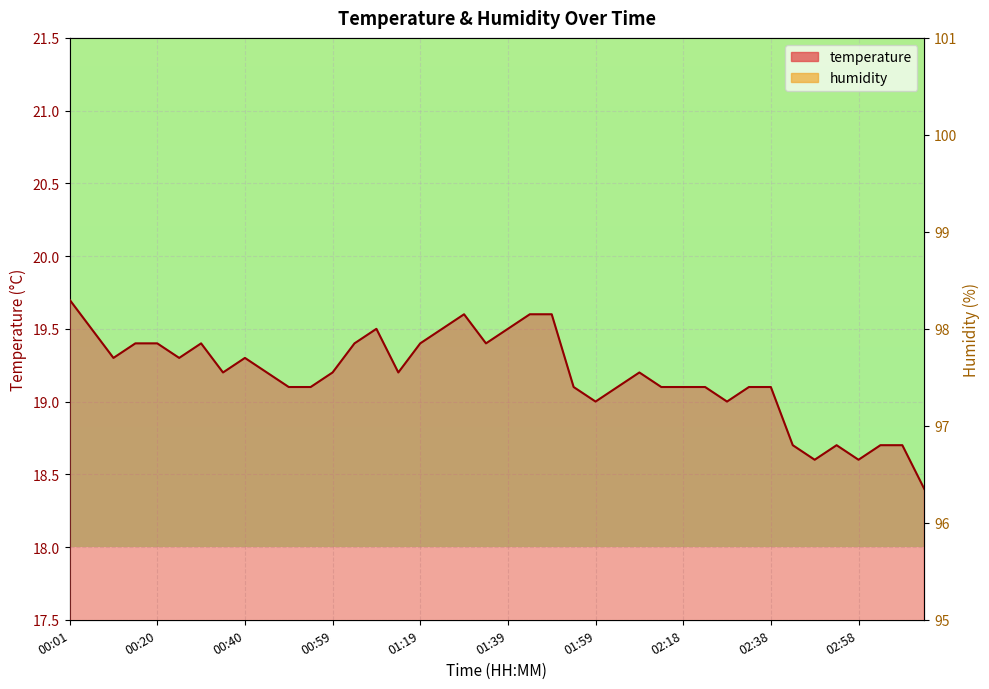

Which has a higher value, 03:02 or 03:07?

03:02